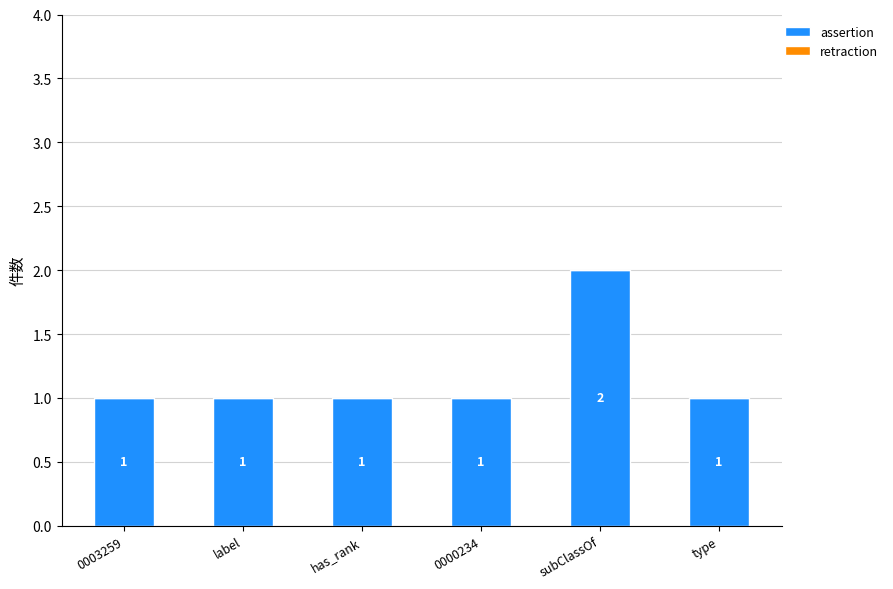

Reading left to right, transcribe all the data shown in this chart.

0003259=1	label=1	has_rank=1	0000234=1	subClassOf=2	type=1